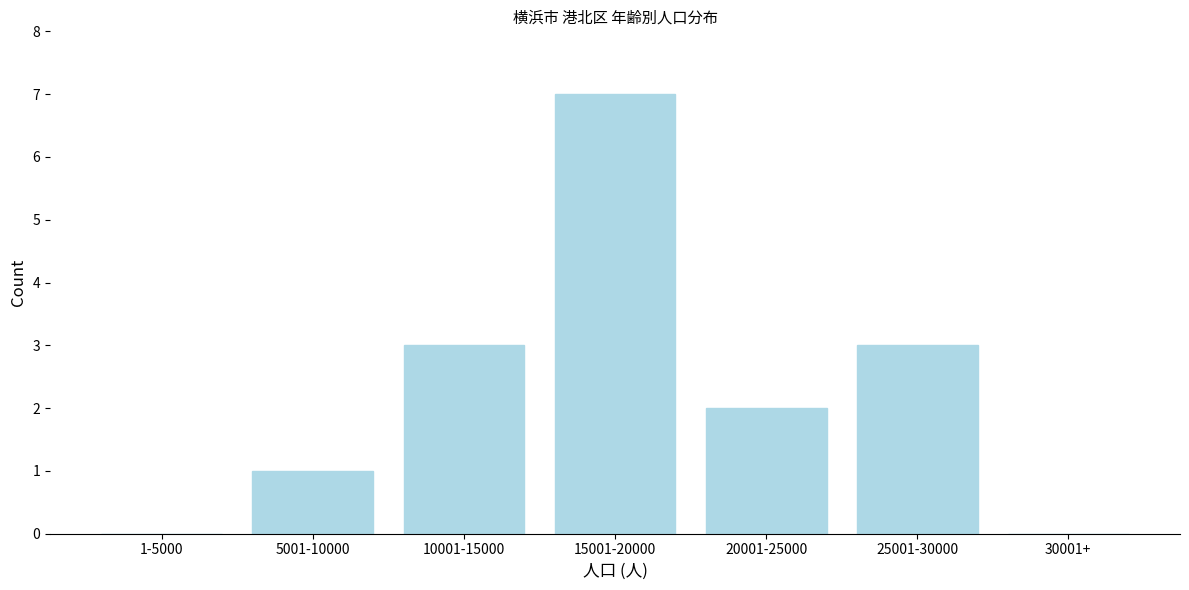

Reading right to left, transcribe all the data shown in this chart.

30001+=0	25001-30000=3	20001-25000=2	15001-20000=7	10001-15000=3	5001-10000=1	1-5000=0